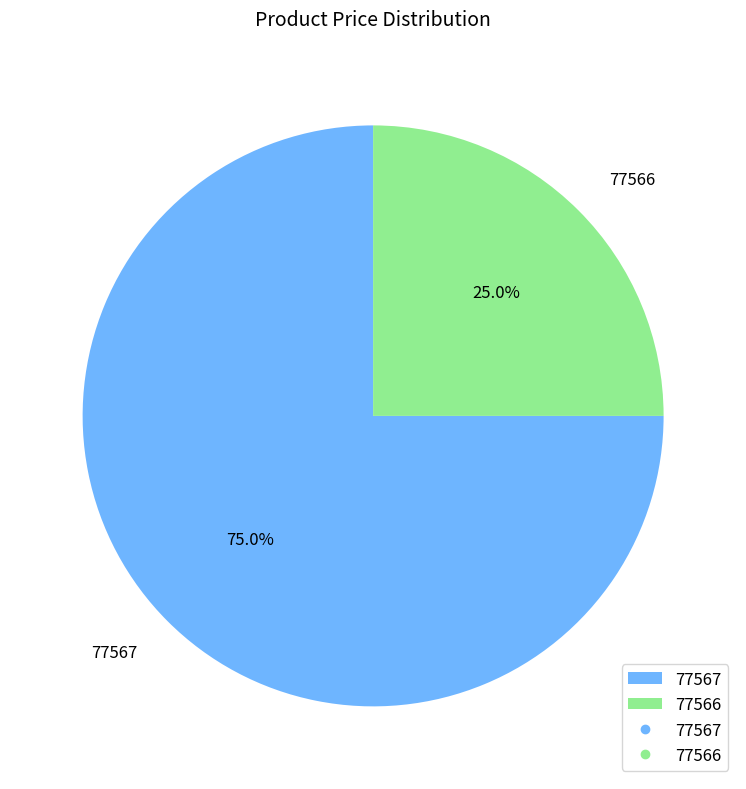

How many segments does this pie chart have?

2